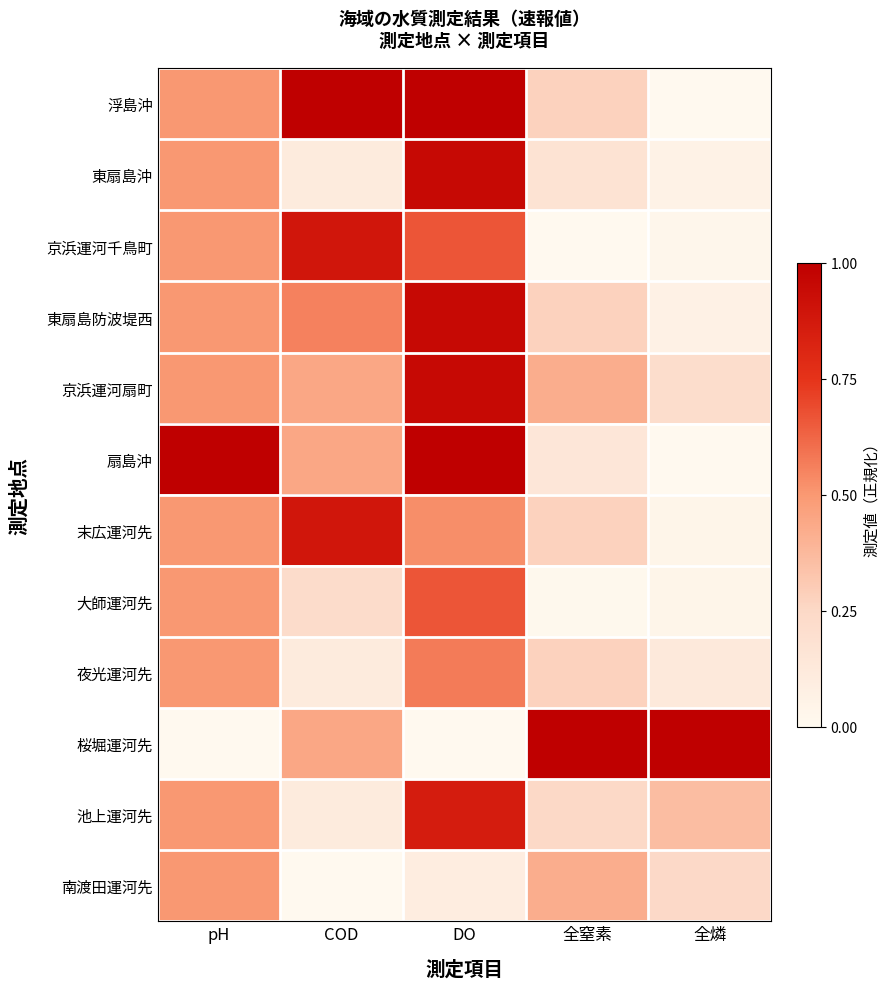

At which category does the chart reach its peak across all series?

COD